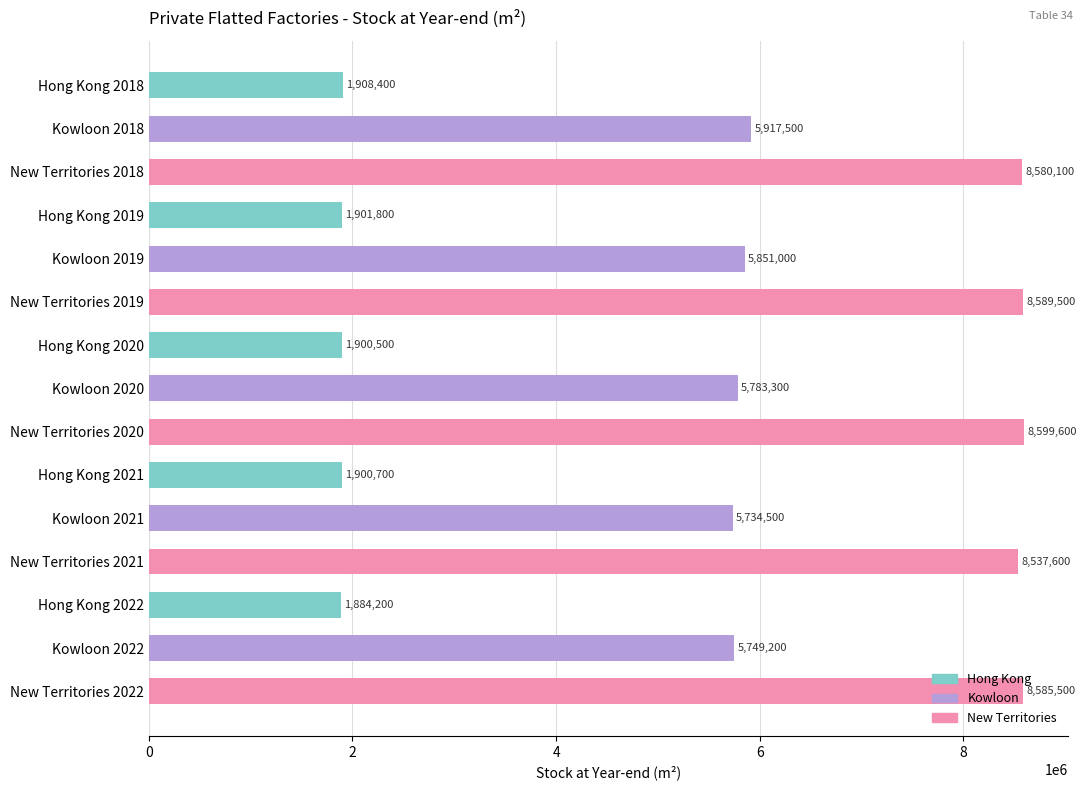

What is the change in value from Hong Kong 2019 to Kowloon 2020?

+3881500